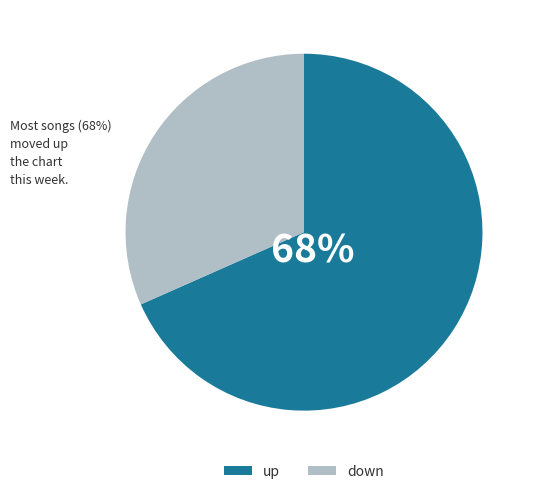

Is the sum of down and up greater than half?

Yes